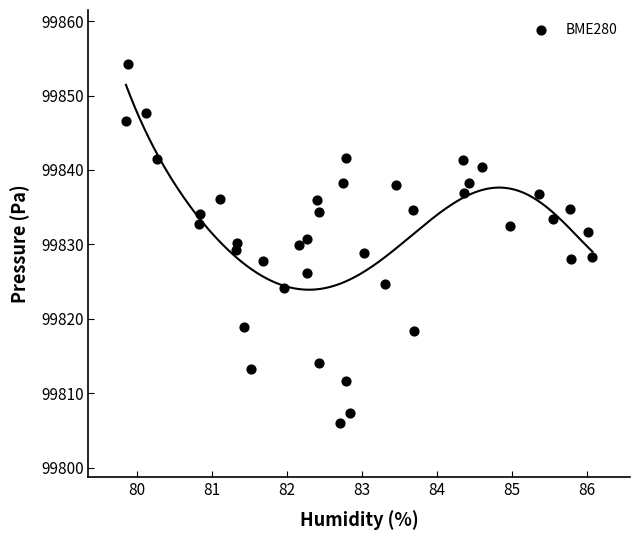

What is the range of X values (max minus min)?

6.2